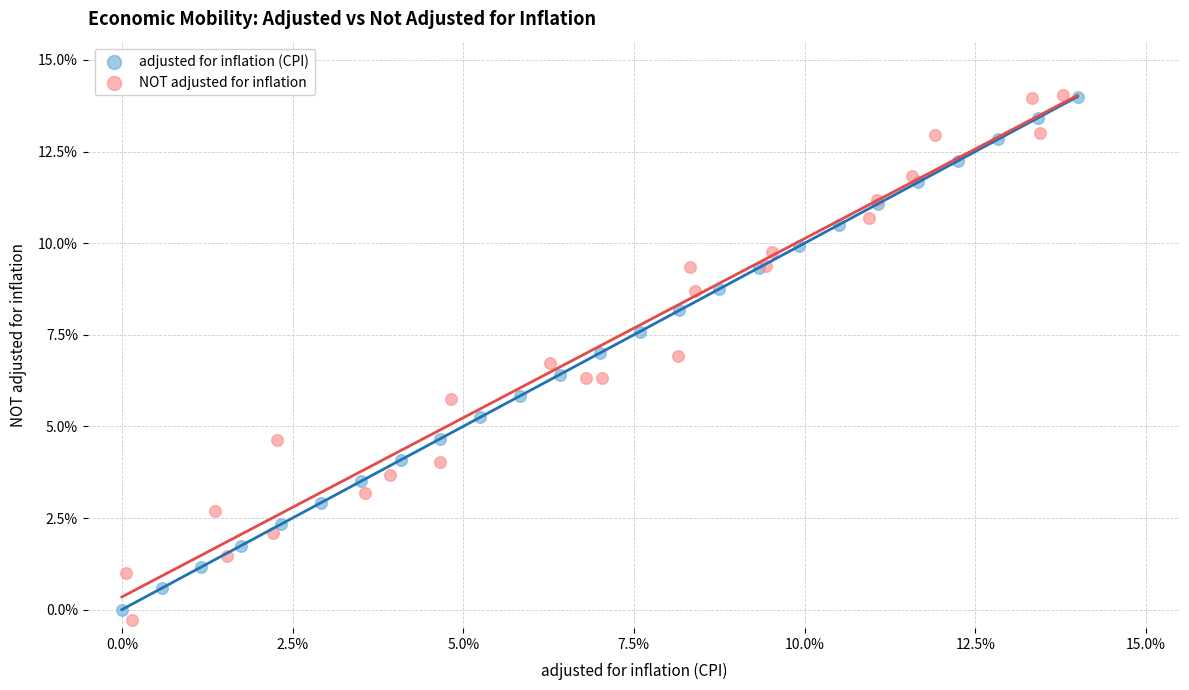

What are all the series names shown in the legend?

adjusted for inflation (CPI), NOT adjusted for inflation